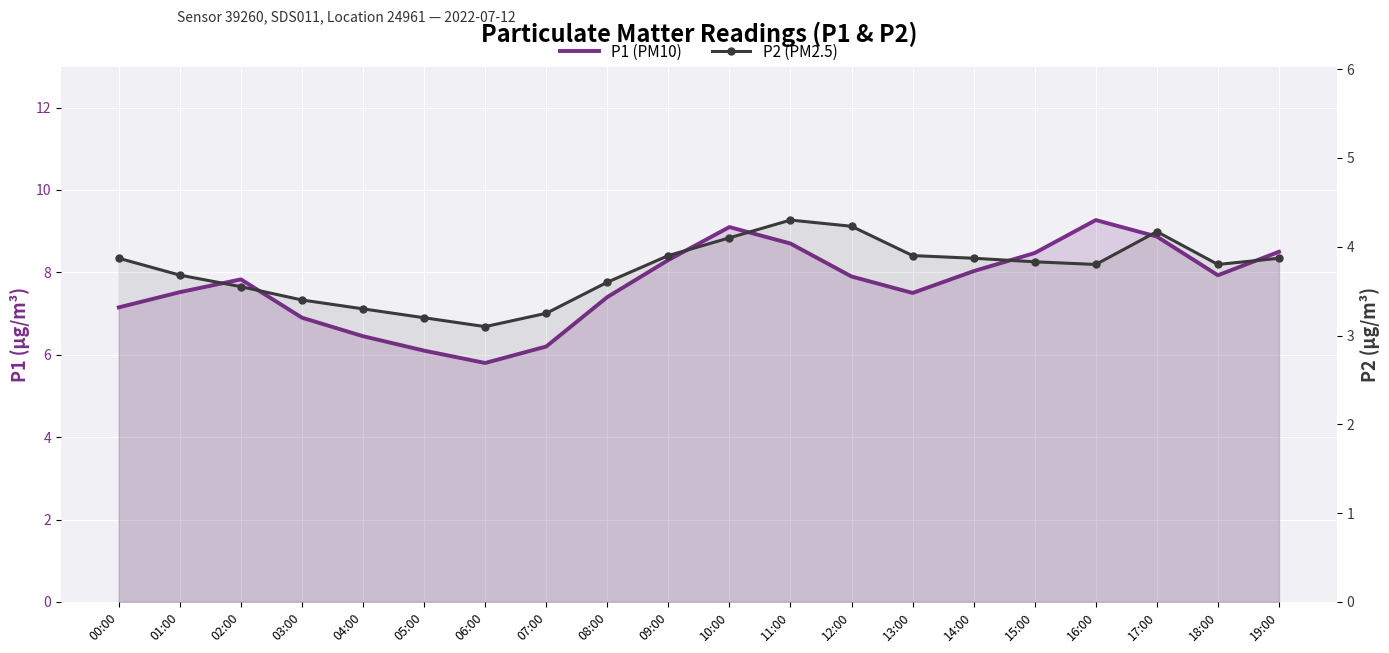

Which series has the largest total across all categories?

P1 (PM10)